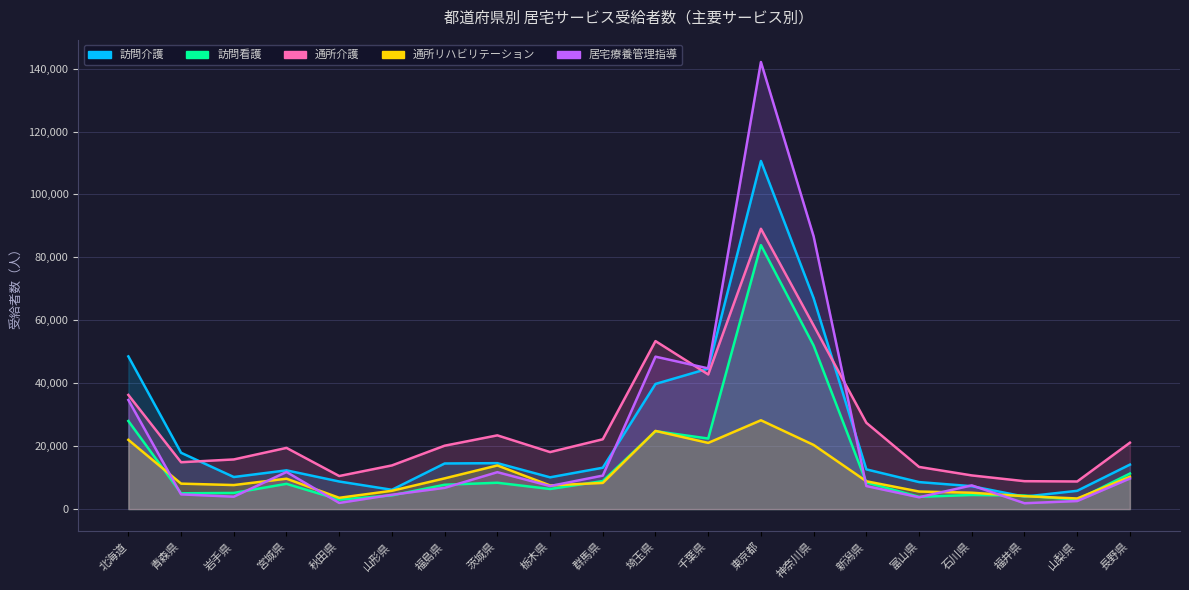

What position from the left is 山梨県?

19